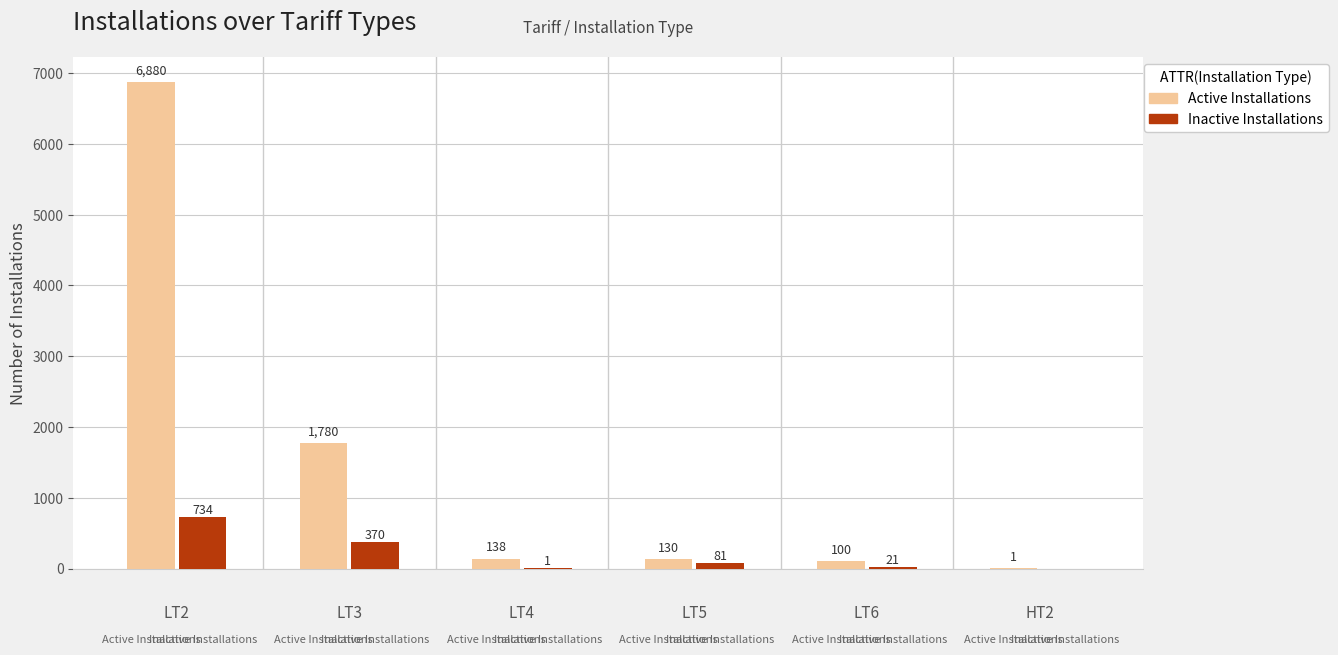

Which series has the largest total across all categories?

Active Installations